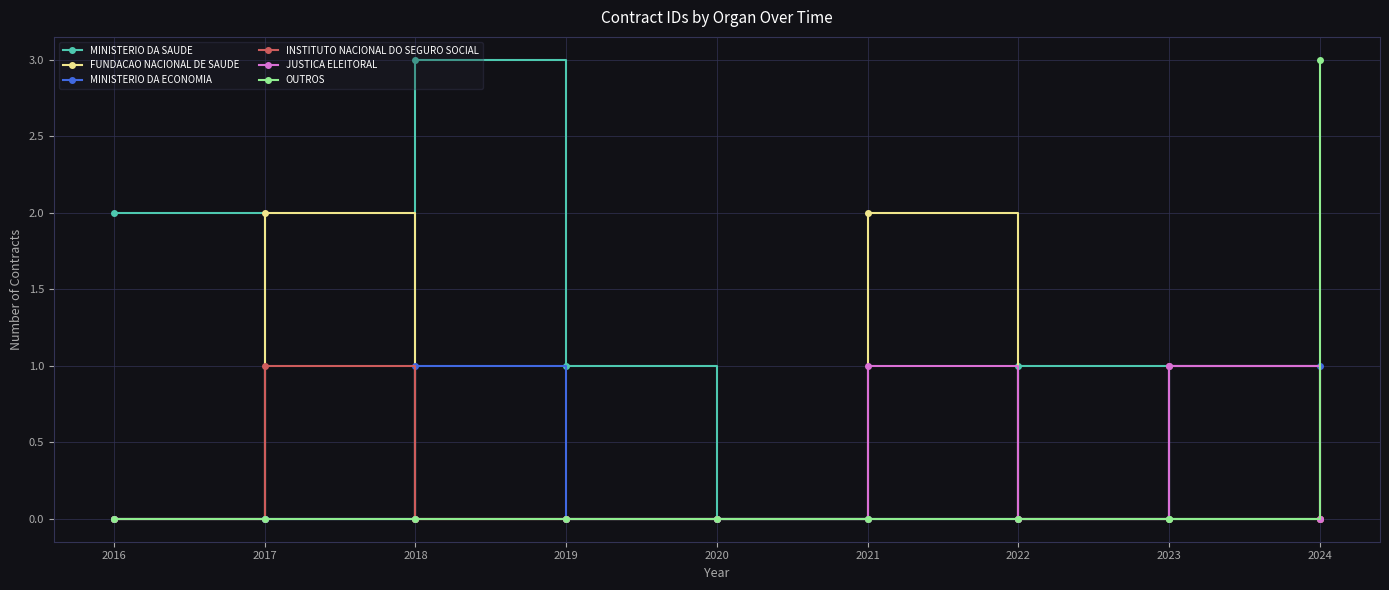

What are all the series names shown in the legend?

MINISTERIO DA SAUDE, FUNDACAO NACIONAL DE SAUDE, MINISTERIO DA ECONOMIA, INSTITUTO NACIONAL DO SEGURO SOCIAL, JUSTICA ELEITORAL, OUTROS